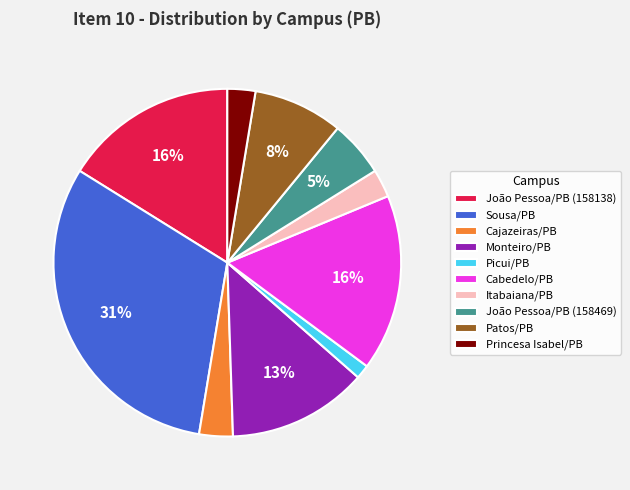

Count the number of slices in the pie.

10